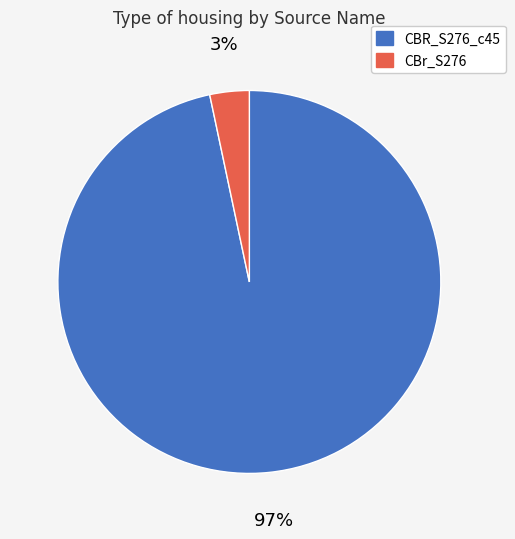

Do CBR_S276_c45 and CBr_S276 together represent more than half of the pie?

Yes